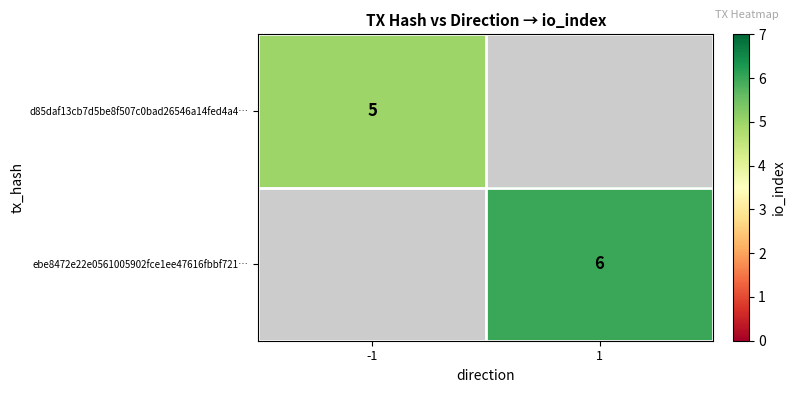

The value of d85daf13cb7d5be8f507c0bad26546a14fed4a4… at -1 is 8. True or false?

False